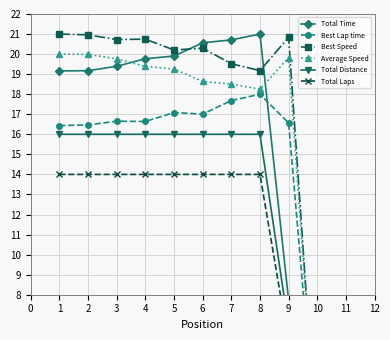

Which has a higher value, 6 or 4?

6